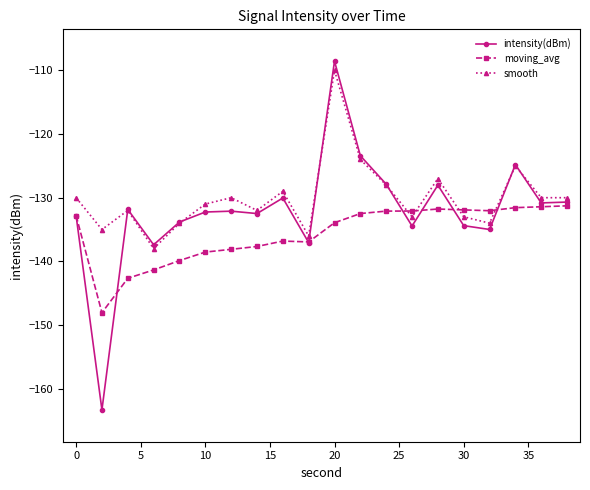

Which series has the largest total across all categories?

smooth